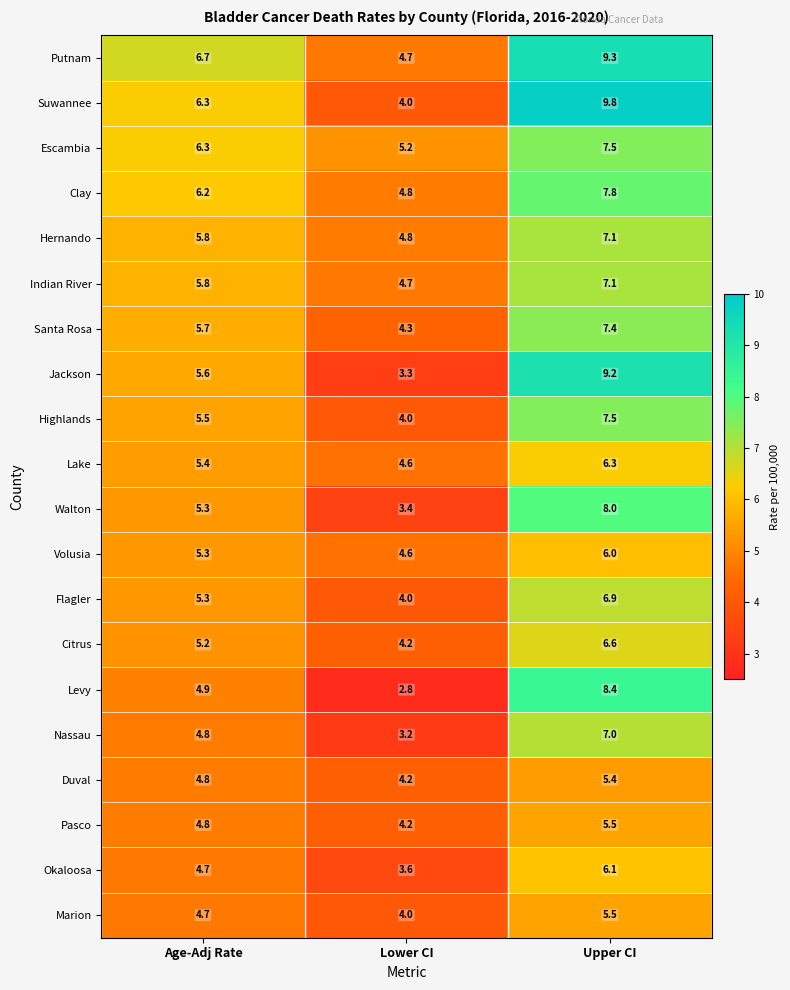

At which label does Santa Rosa reach its peak?

Upper CI